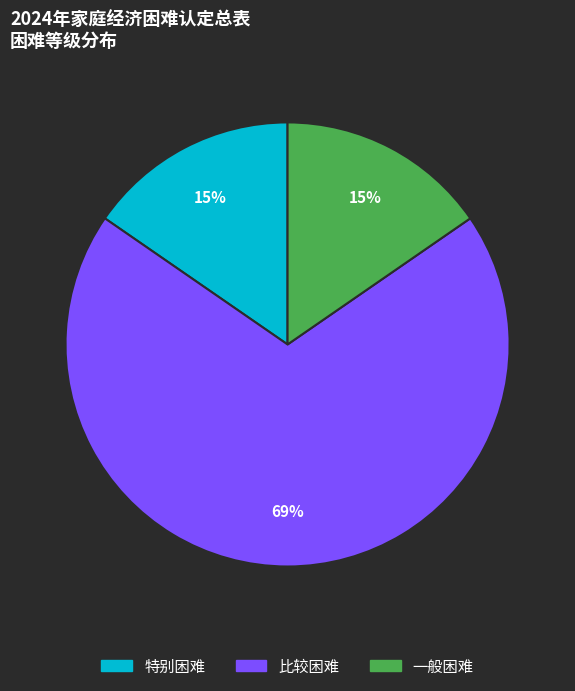

Which has a higher value, 比较困难 or 一般困难?

比较困难